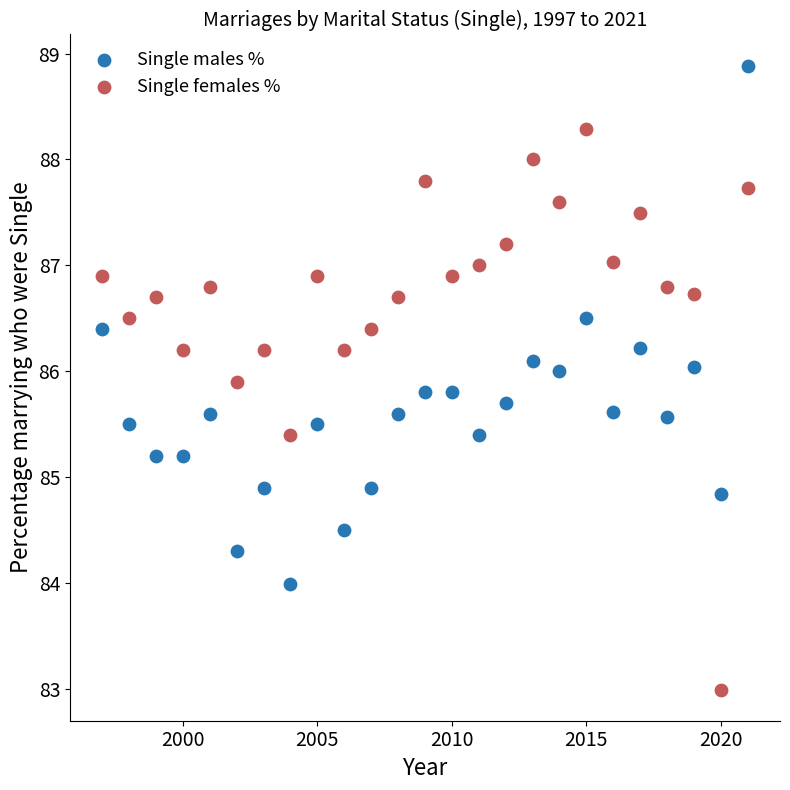

Which series contains the lowest Y value?

Single females %